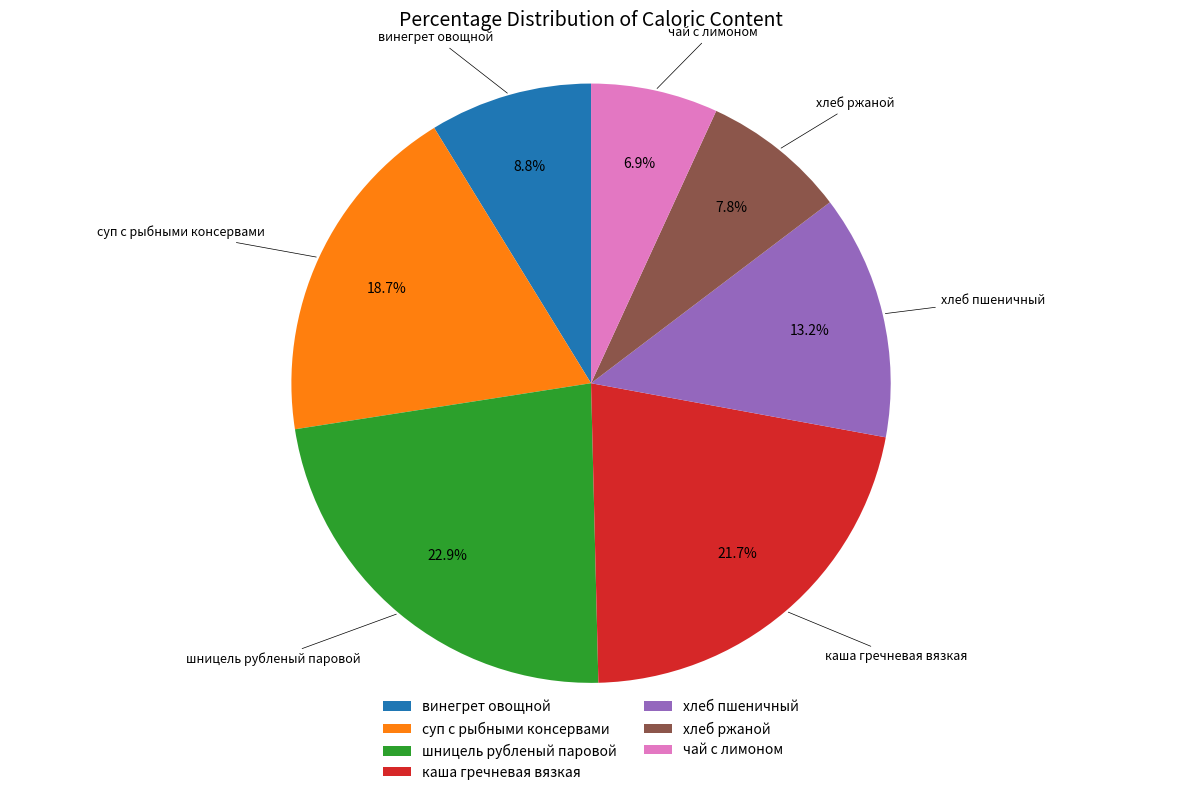

What is the ratio of the value at хлеб пшеничный to the value at винегрет овощной?

1.5